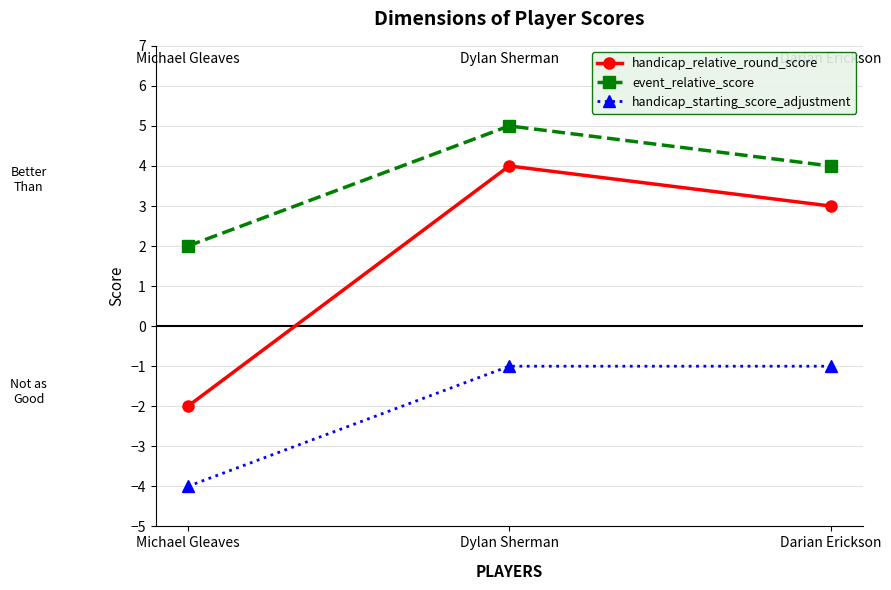

What is the average value of the handicap_starting_score_adjustment series?

-2